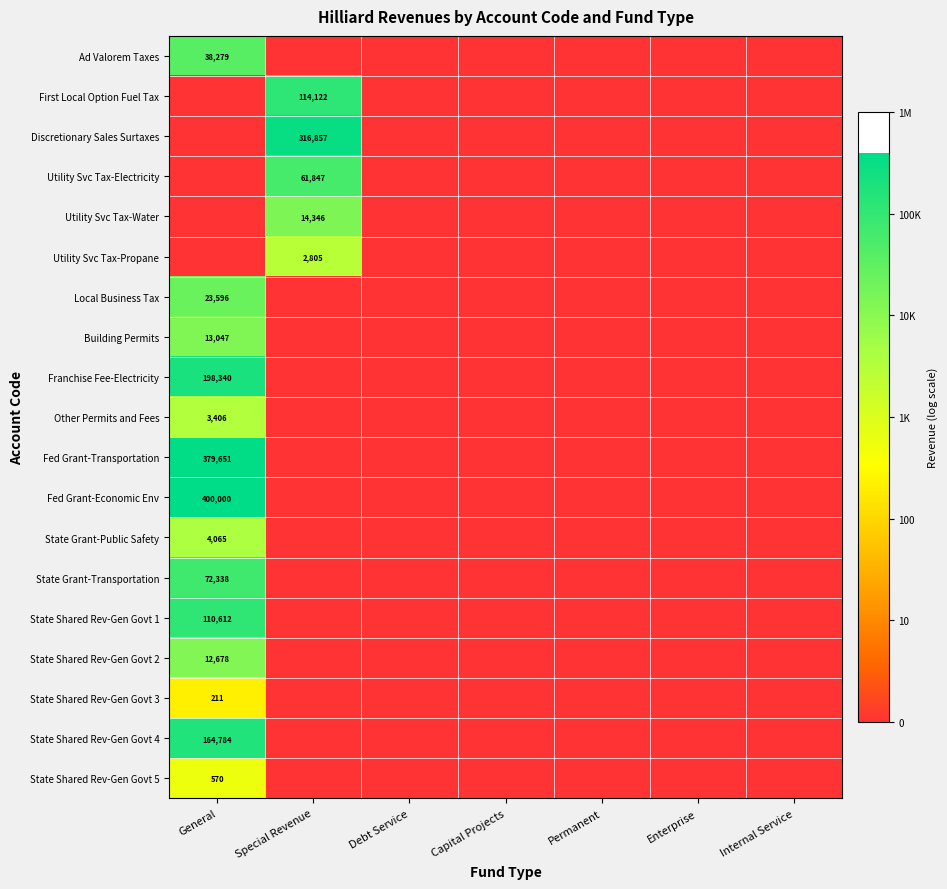

How many State Shared Rev-Gen Govt 4 values are between 0 and 1?

6